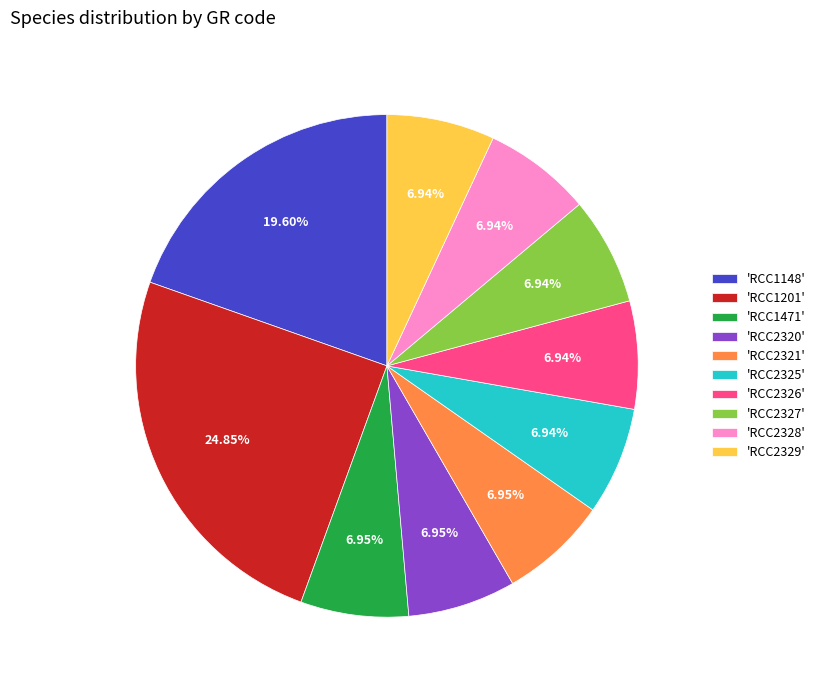

Combined, do 'RCC1201' and 'RCC2325' account for over 50%?

No